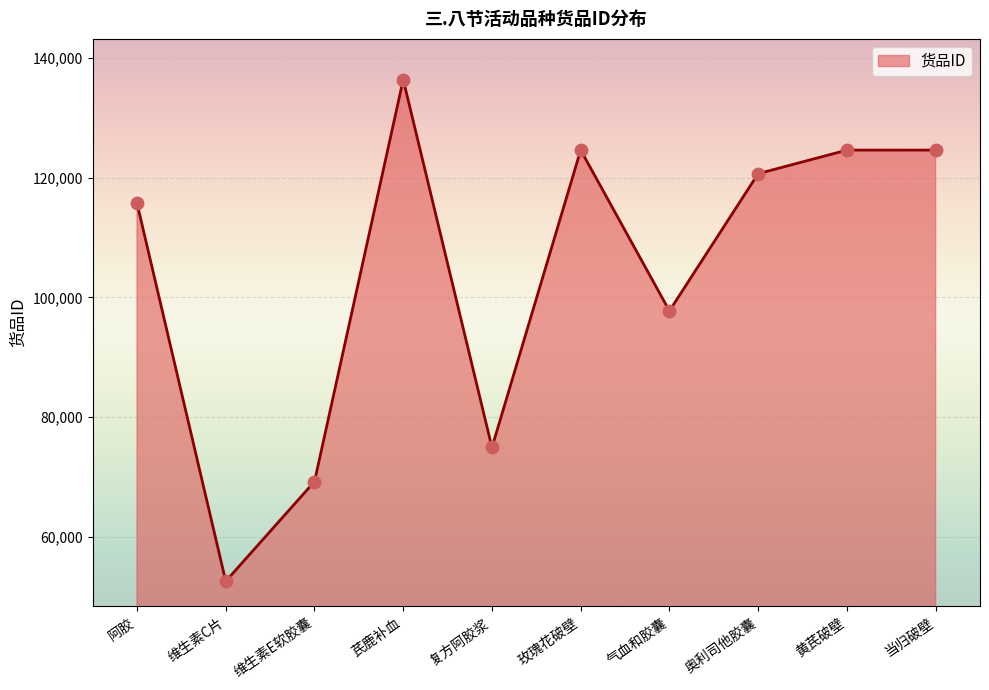

Approximately how many times larger is the value at 气血和胶囊 compared to 当归破壁?

0.8